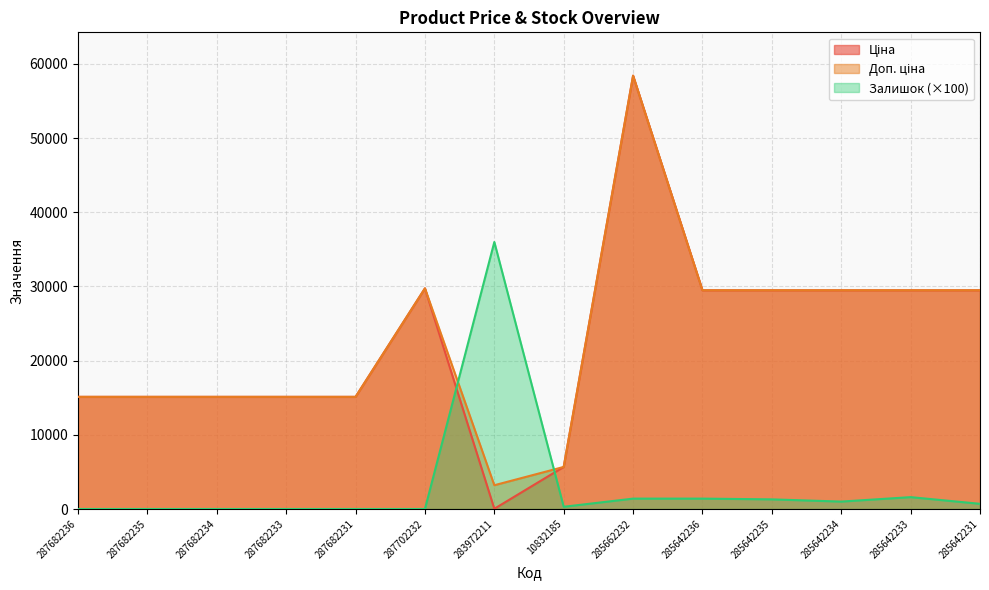

Rank the categories by Ціна value from lowest to highest.

283972211, 10832185, 287682236, 287682235, 287682234, 287682233, 287682231, 285642236, 285642235, 285642234, 285642233, 285642231, 287702232, 285662232